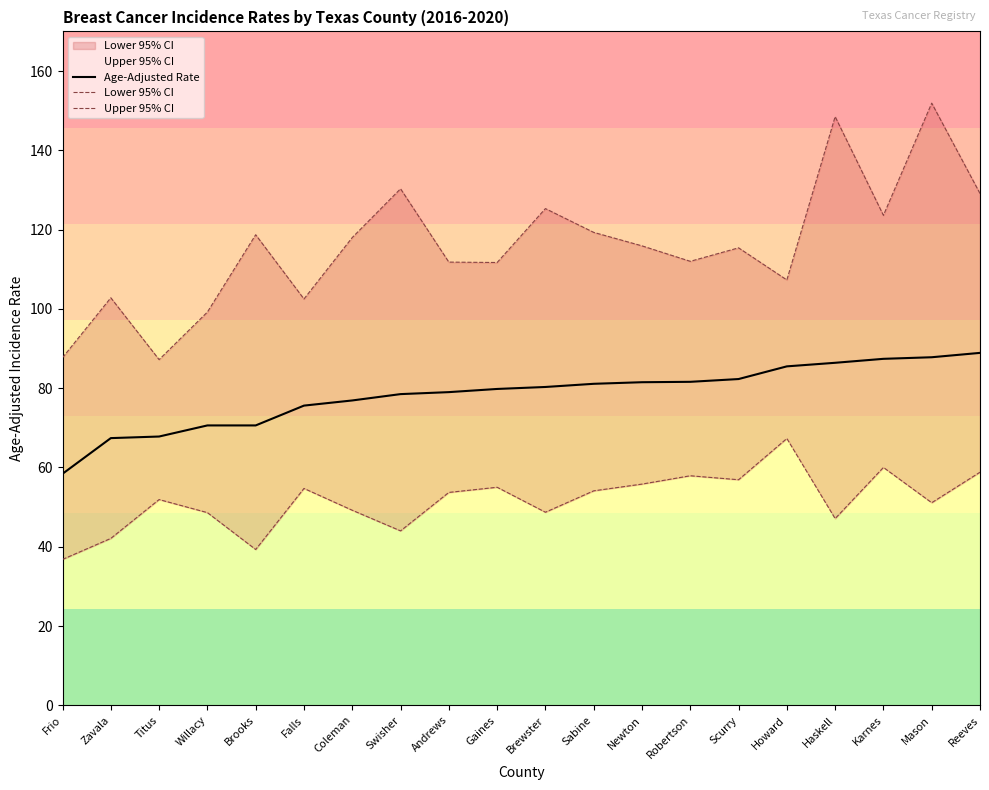

At which category is the sum across all series the highest?

Mason